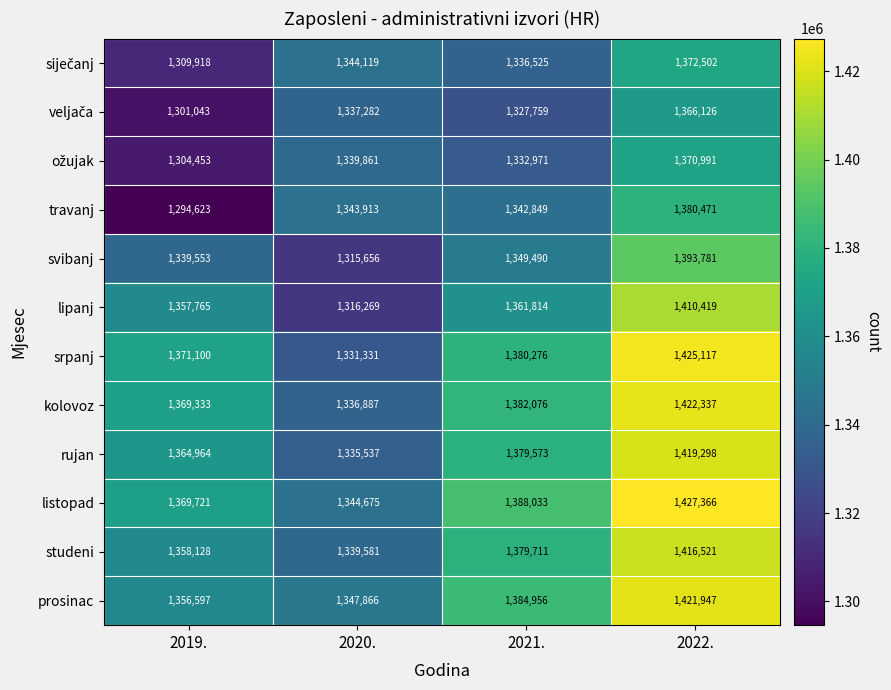

The value of studeni at 2020. is 1834087. True or false?

False